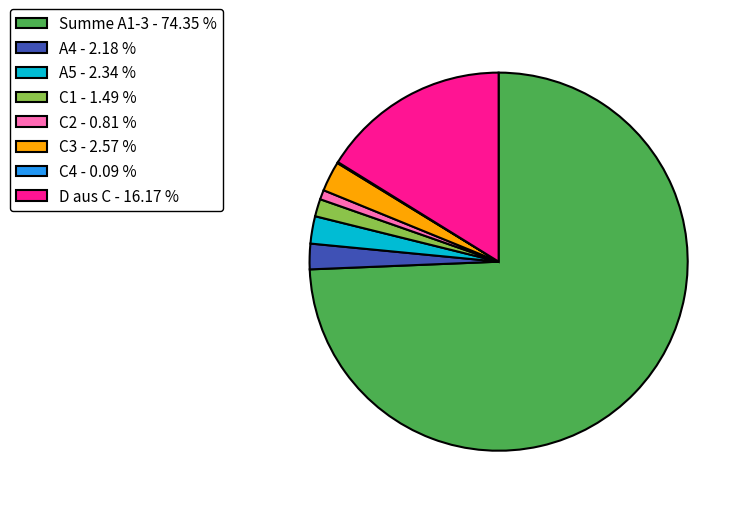

Is there a majority slice in this chart?

Yes